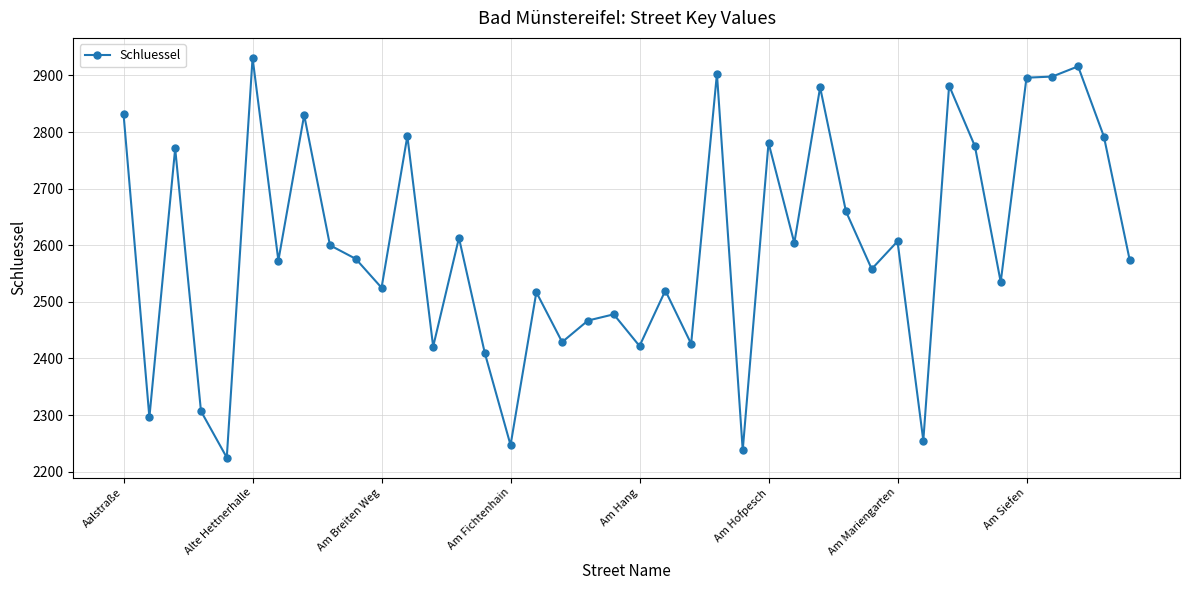

What is the sum of all values?

103961